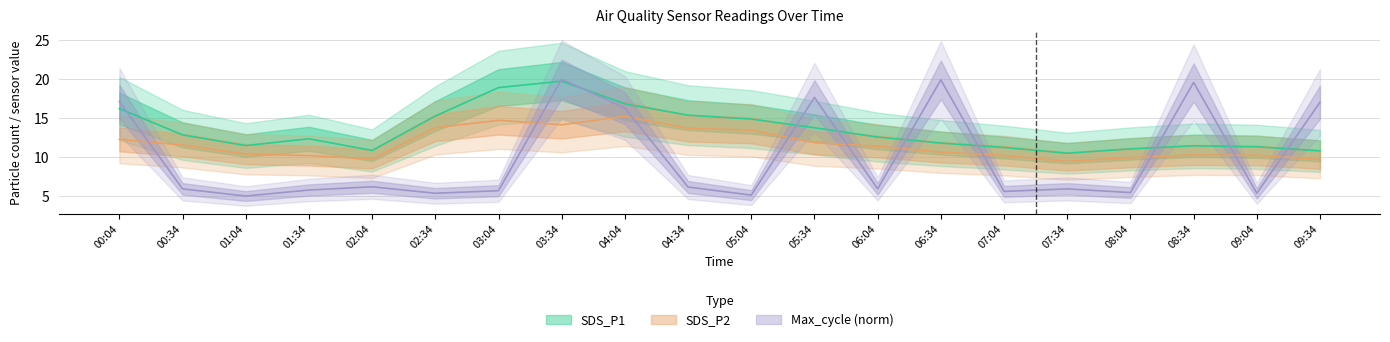

True or false: Max_cycle_scaled and SDS_P1 cross at least once.

True